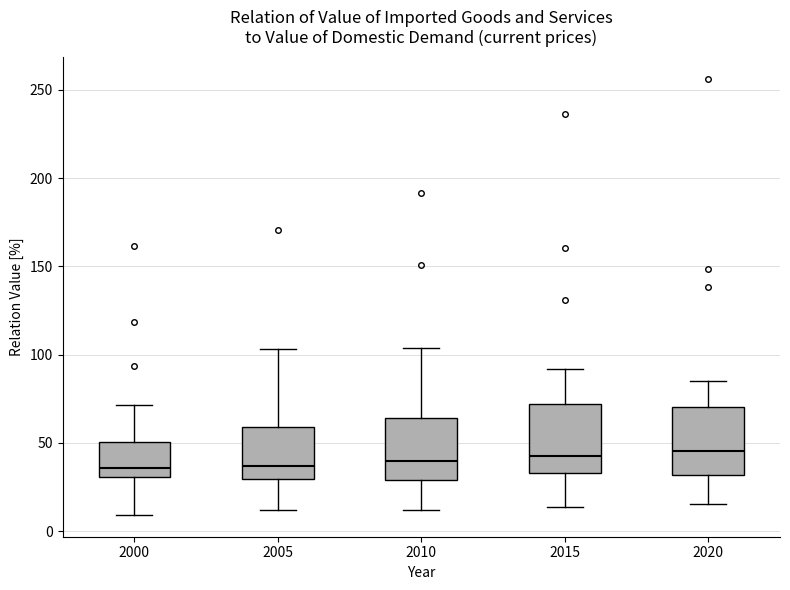

Reading left to right, transcribe this box plot: for each box, give where its median line is, the range the box spans, and where its two whiskers end, as read against the y-axis. The values are not printed on the chart, so give them approximately, as read against the axis.

2000: median 35, box 30 to 50, whiskers 10 to 70
2005: median 35, box 30 to 60, whiskers 10 to 105
2010: median 40, box 30 to 65, whiskers 10 to 105
2015: median 45, box 35 to 70, whiskers 15 to 90
2020: median 45, box 30 to 70, whiskers 15 to 85